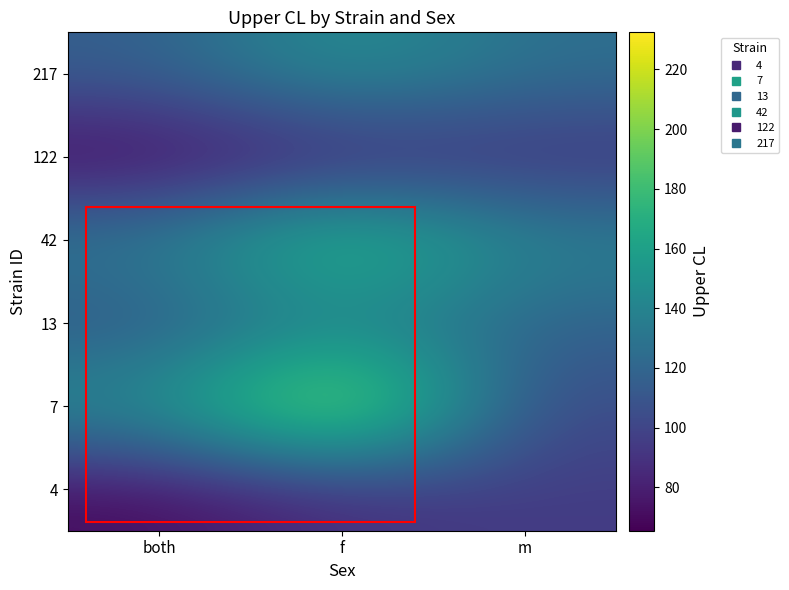

What is the total value across all series at both?

643.4